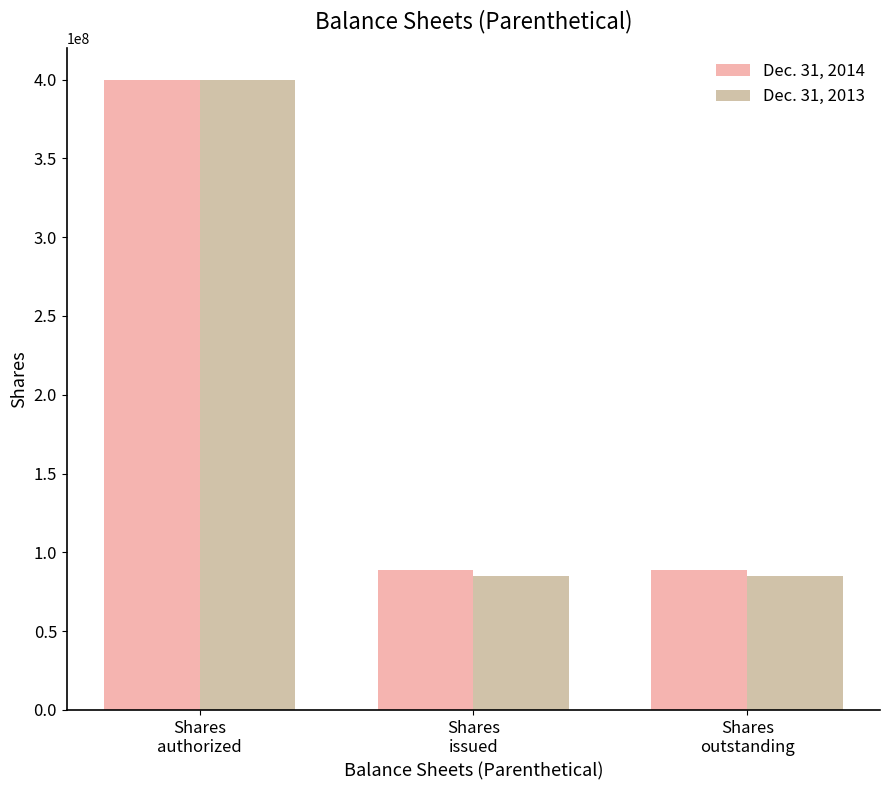

Reading left to right, list all the values displayed in this chart.

Dec. 31, 2014: 400000000	88882718	88882718
Dec. 31, 2013: 400000000	85115660	85115660